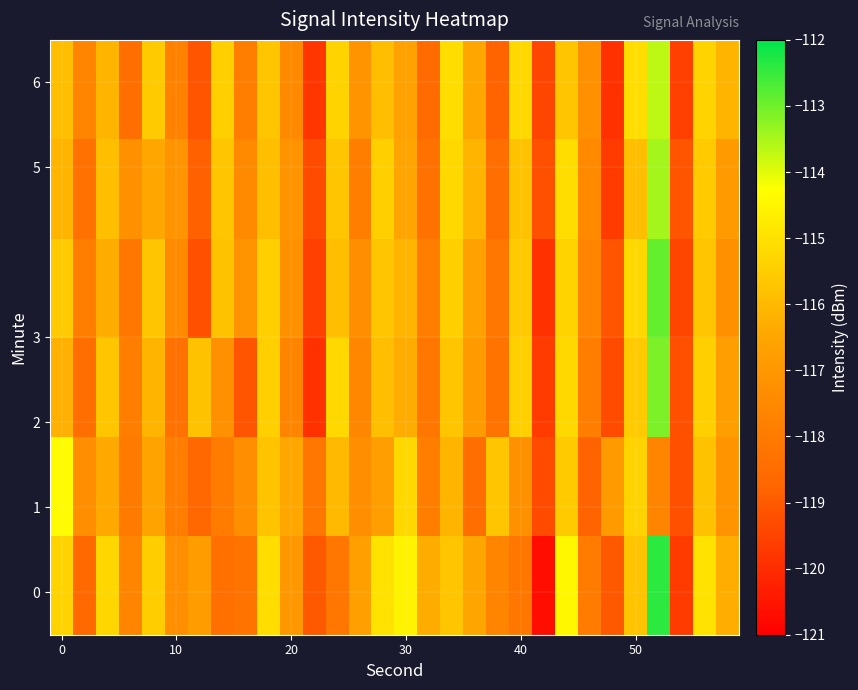

At how many categories does at least one series exceed -116?

16